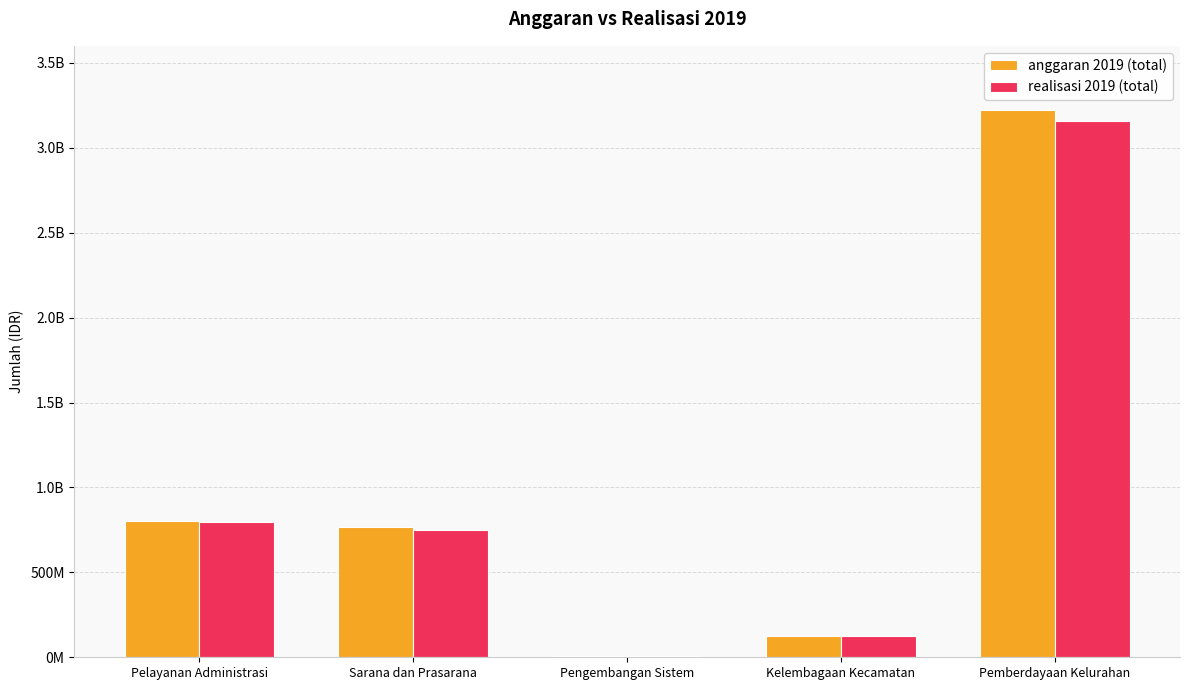

Are the bars grouped side by side (vs. stacked)?

Yes